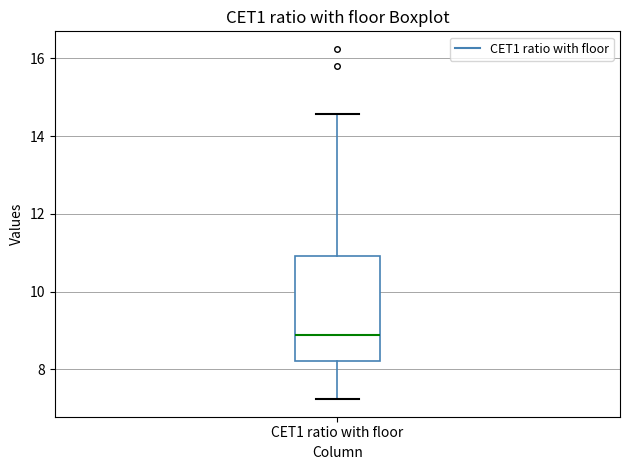

Transcribe this box plot: give where the median line is, the range the box spans, and where the two whiskers end, as read against the y-axis. The values are not printed on the chart, so give them approximately, as read against the axis.

median 8.8, box 8.2 to 11.0, whiskers 7.2 to 14.6